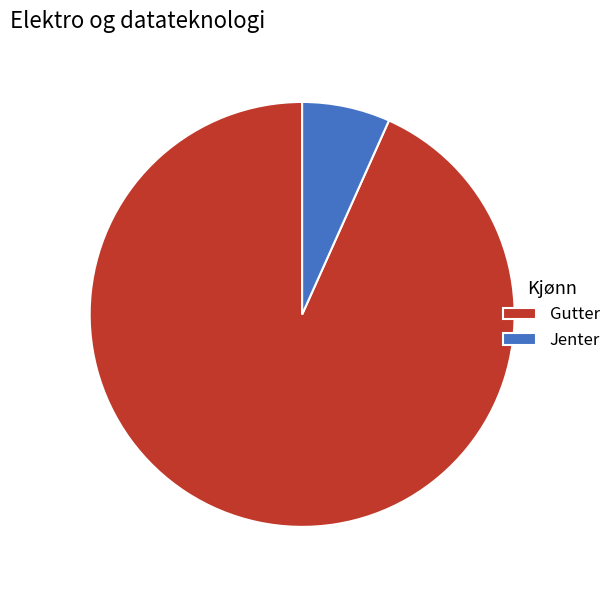

Do Gutter and Jenter together represent more than half of the pie?

Yes